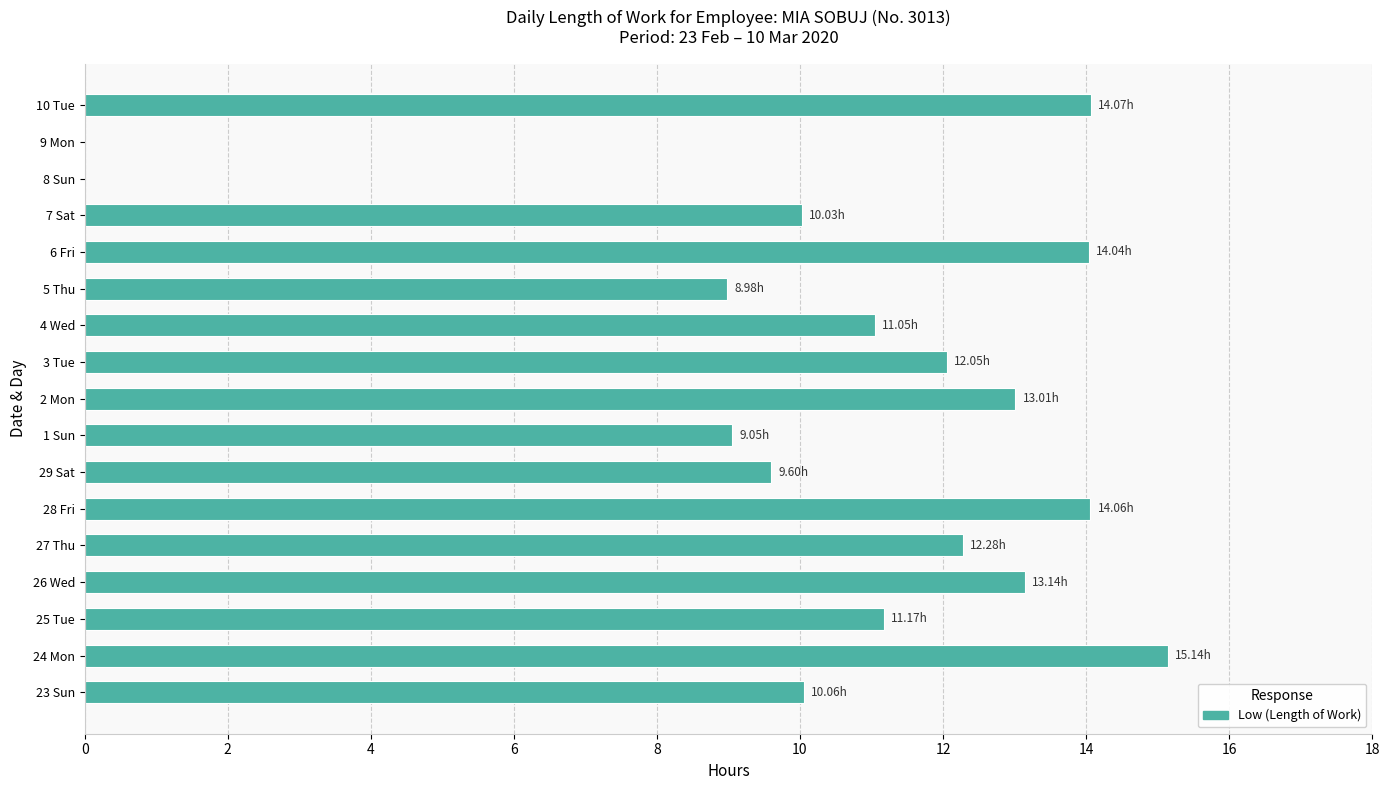

What is the sum of the values at 2 Mon and 27 Thu?

25.3